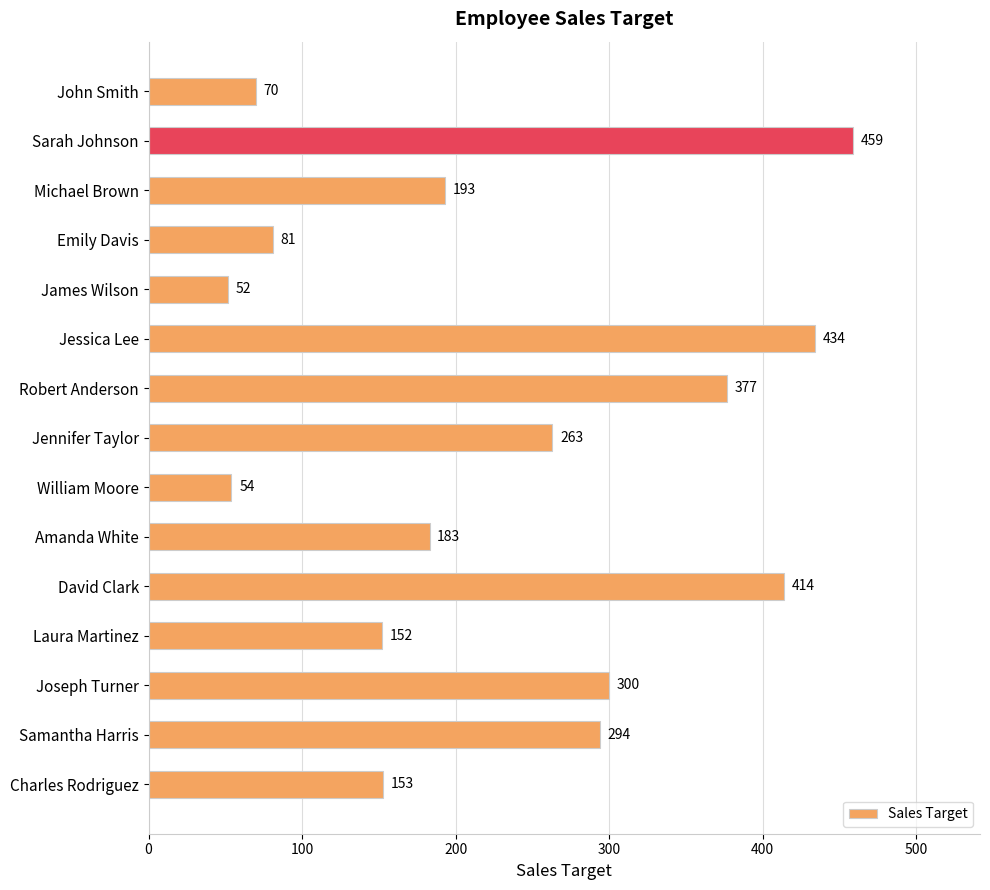

How many values are below 193?

7